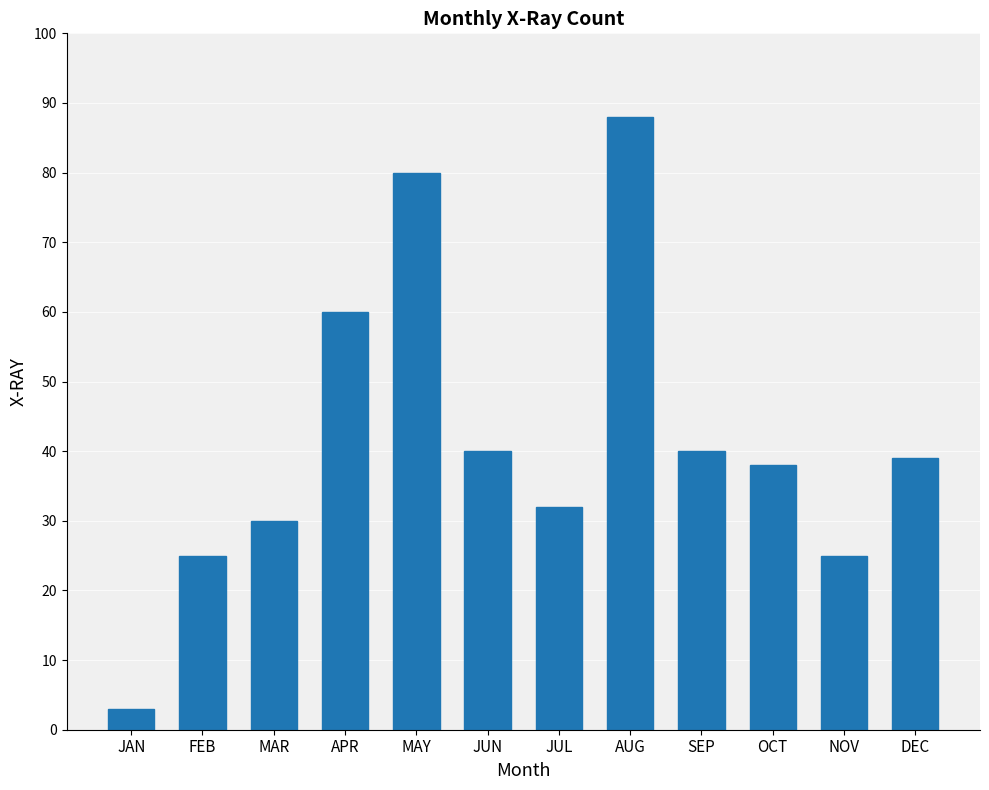

The value at APR is 25. True or false?

False